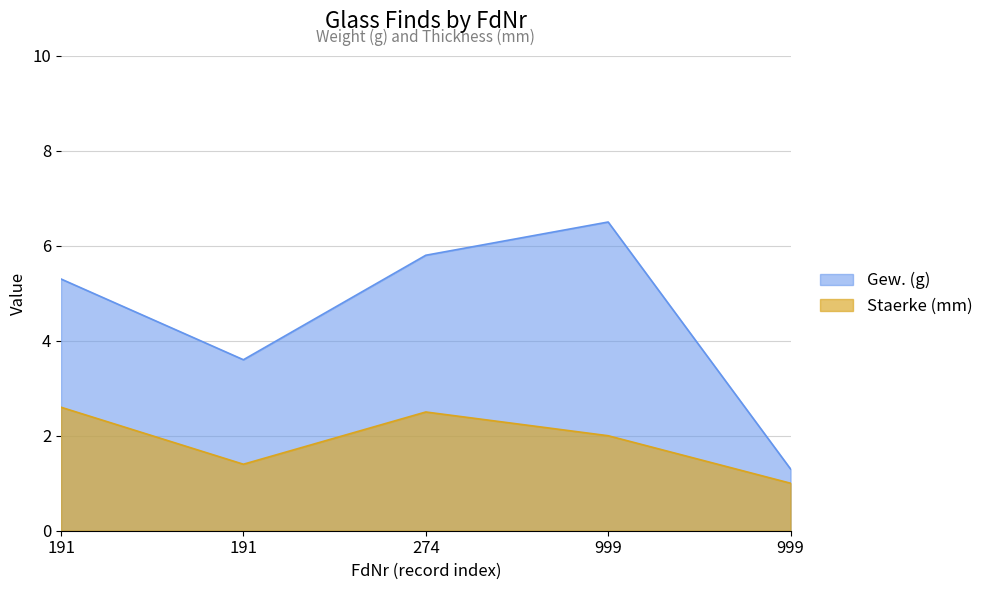

True or false: Gew. (g) and Staerke (mm) cross at least once.

False